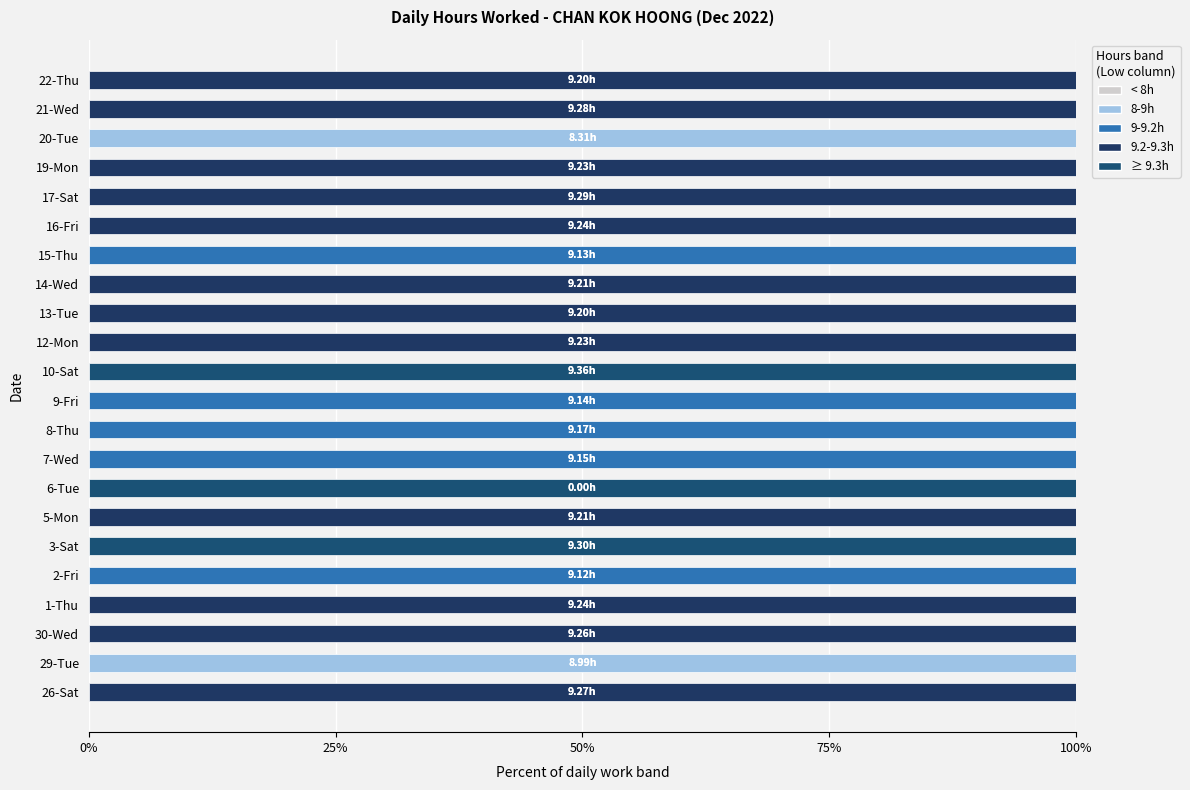

Count the number of categories in the chart.

22